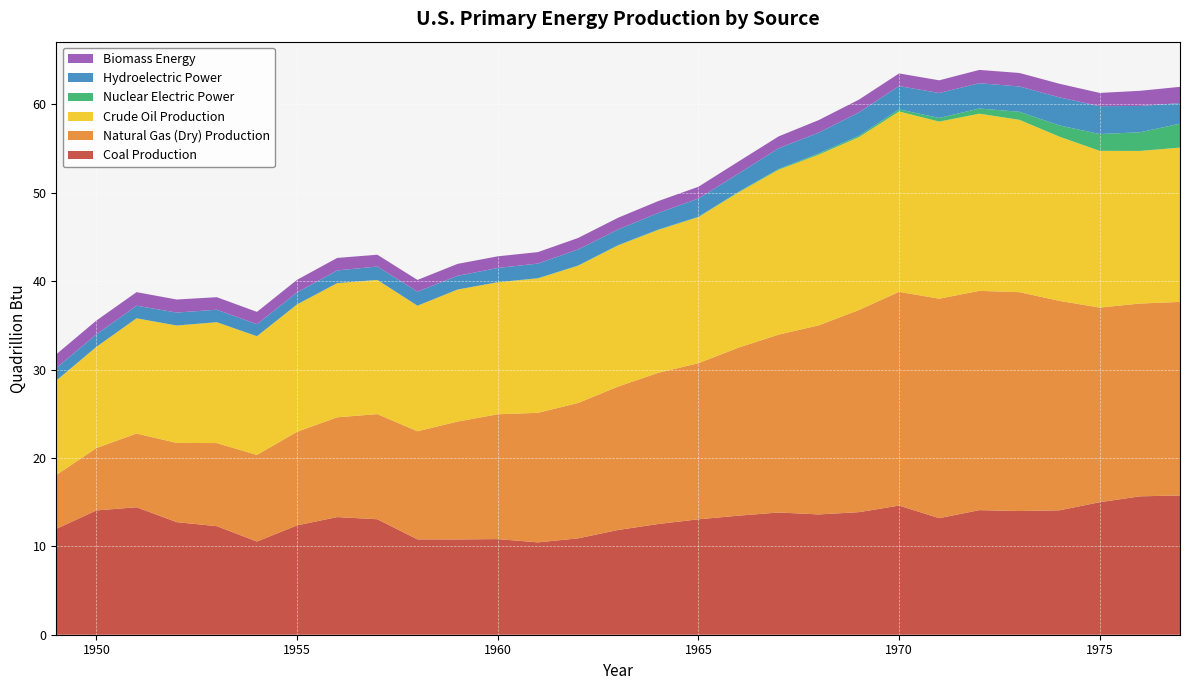

Reading left to right, extract all data points from this chart.

Coal Production: 1949=12.0	1950=14.1	1951=14.4	1952=12.7	1953=12.3	1954=10.5	1955=12.4	1956=13.3	1957=13.1	1958=10.8	1959=10.8	1960=10.8	1961=10.4	1962=10.9	1963=11.8	1964=12.5	1965=13.1	1966=13.5	1967=13.8	1968=13.6	1969=13.9	1970=14.6	1971=13.2	1972=14.1	1973=14.0	1974=14.1	1975=15.0	1976=15.7	1977=15.8
Natural Gas (Dry) Production: 1949=6.1	1950=7.1	1951=8.3	1952=9.0	1953=9.4	1954=9.8	1955=10.6	1956=11.3	1957=11.9	1958=12.2	1959=13.3	1960=14.1	1961=14.7	1962=15.3	1963=16.2	1964=17.1	1965=17.7	1966=19.0	1967=20.1	1968=21.4	1969=22.9	1970=24.2	1971=24.8	1972=24.8	1973=24.8	1974=23.7	1975=22.0	1976=21.8	1977=21.9
Crude Oil Production: 1949=10.7	1950=11.4	1951=13.0	1952=13.3	1953=13.7	1954=13.4	1955=14.4	1956=15.2	1957=15.2	1958=14.2	1959=14.9	1960=14.9	1961=15.2	1962=15.5	1963=16.0	1964=16.2	1965=16.5	1966=17.6	1967=18.7	1968=19.3	1969=19.6	1970=20.4	1971=20.0	1972=20.0	1973=19.5	1974=18.6	1975=17.7	1976=17.3	1977=17.5
Nuclear Electric Power: 1949=0.0	1950=0.0	1951=0.0	1952=0.0	1953=0.0	1954=0.0	1955=0.0	1956=0.0	1957=0.0	1958=0.0	1959=0.0	1960=0.0	1961=0.0	1962=0.0	1963=0.0	1964=0.0	1965=0.0	1966=0.1	1967=0.1	1968=0.1	1969=0.2	1970=0.2	1971=0.4	1972=0.6	1973=0.9	1974=1.3	1975=1.9	1976=2.1	1977=2.7
Hydroelectric Power: 1949=1.4	1950=1.4	1951=1.4	1952=1.5	1953=1.4	1954=1.4	1955=1.4	1956=1.4	1957=1.5	1958=1.6	1959=1.5	1960=1.6	1961=1.7	1962=1.8	1963=1.8	1964=1.9	1965=2.1	1966=2.1	1967=2.3	1968=2.3	1969=2.6	1970=2.6	1971=2.8	1972=2.9	1973=2.9	1974=3.2	1975=3.2	1976=3.0	1977=2.3
Biomass Energy: 1949=1.5	1950=1.6	1951=1.5	1952=1.5	1953=1.4	1954=1.4	1955=1.4	1956=1.4	1957=1.3	1958=1.3	1959=1.4	1960=1.3	1961=1.3	1962=1.3	1963=1.3	1964=1.3	1965=1.3	1966=1.4	1967=1.3	1968=1.4	1969=1.4	1970=1.4	1971=1.4	1972=1.5	1973=1.5	1974=1.5	1975=1.5	1976=1.7	1977=1.8